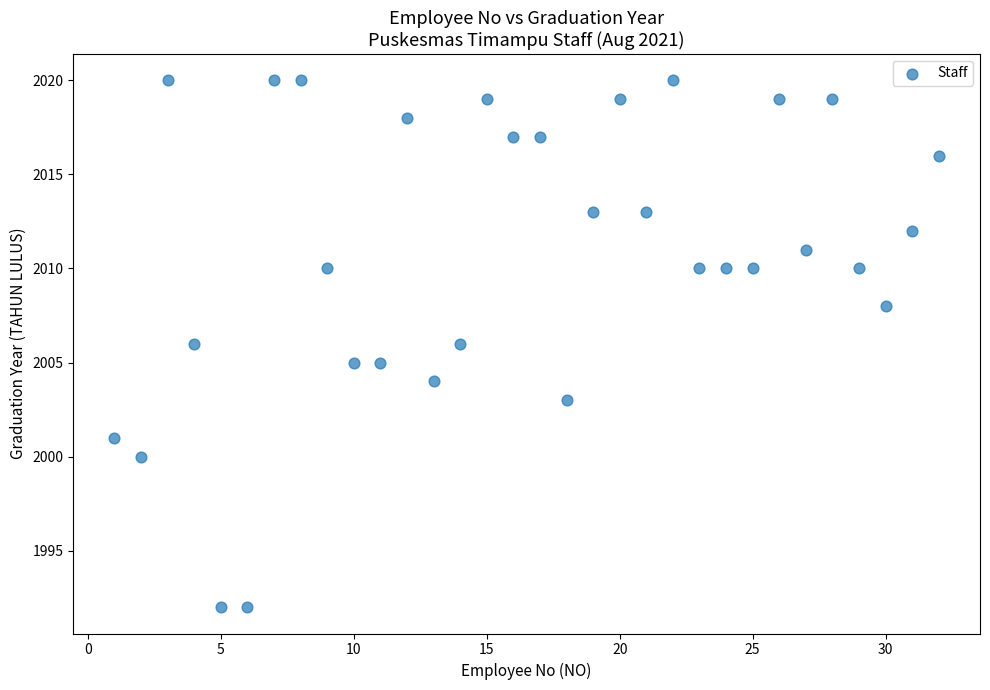

What is the range of Y values (max minus min)?

28